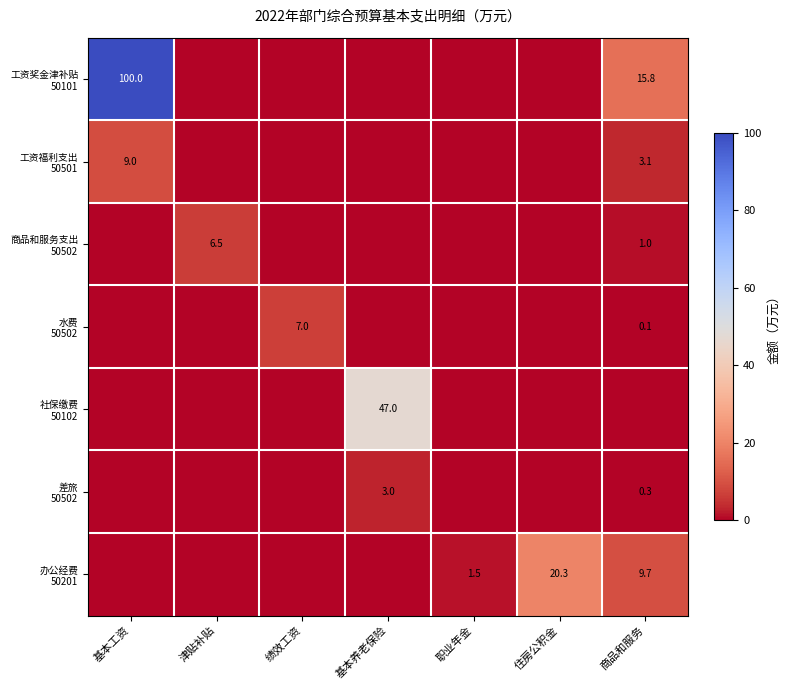

Rank the series at 基本养老保险 from highest to lowest value.

社保缴费 50102, 差旅 50502, 工资奖金津补贴 50101, 工资福利支出 50501, 商品和服务支出 50502, 水费 50502, 办公经费 50201